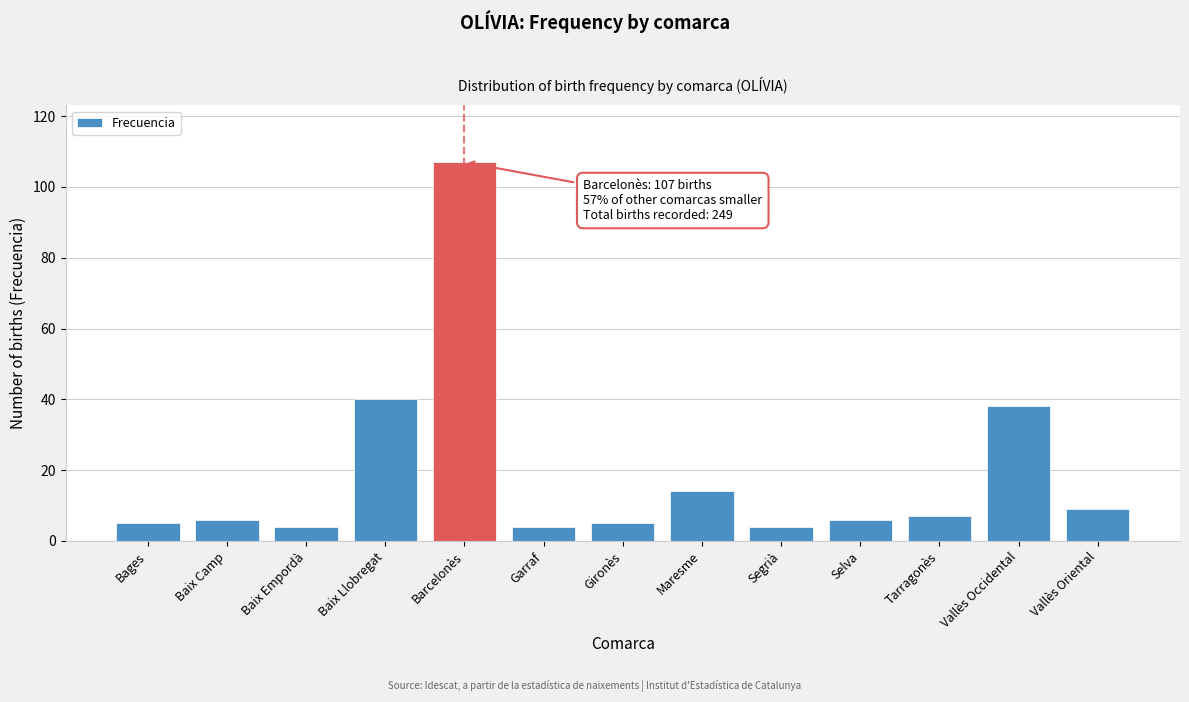

Reading left to right, what are all the values shown in this chart?

Bages=5	Baix Camp=6	Baix Empordà=4	Baix Llobregat=40	Barcelonès=107	Garraf=4	Gironès=5	Maresme=14	Segrià=4	Selva=6	Tarragonès=7	Vallès Occidental=38	Vallès Oriental=9